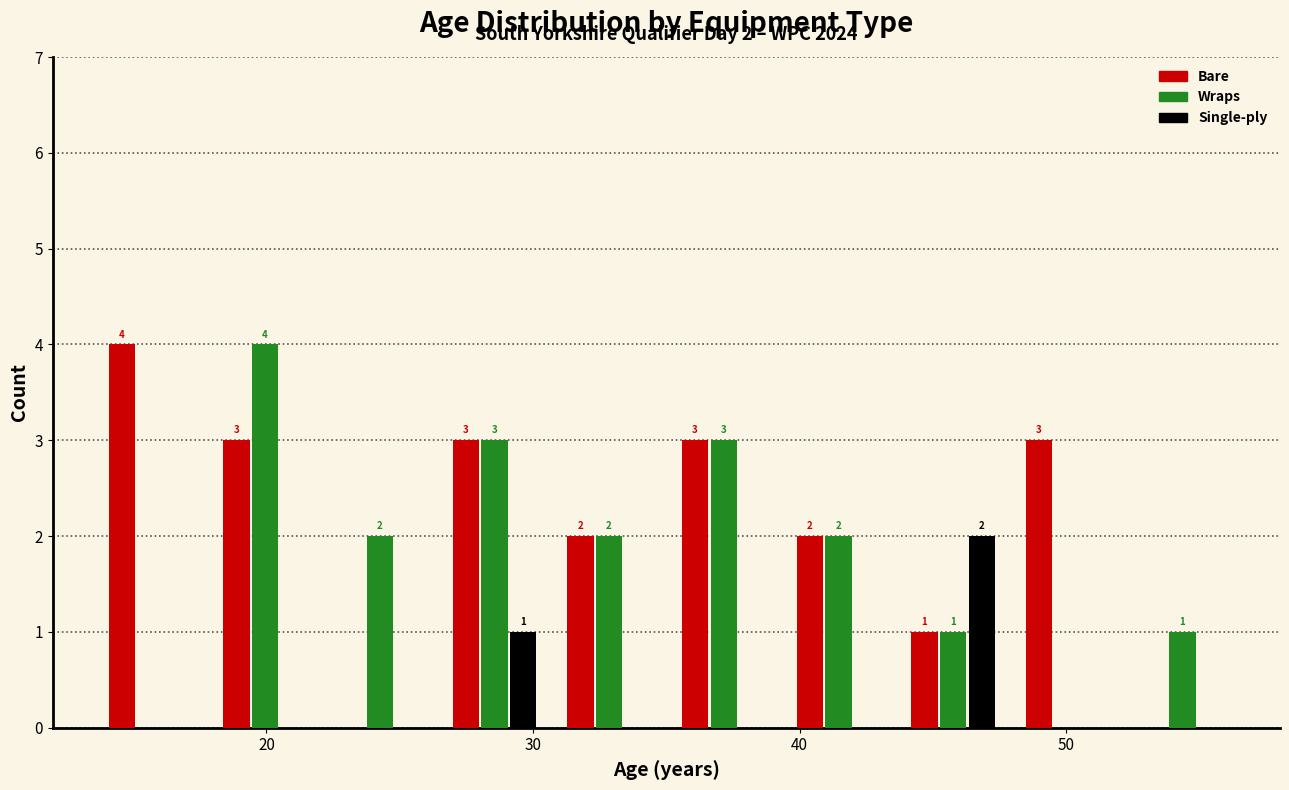

In the Single-ply series, which range on the x-axis has the tallest bar?

43.6 to 47.9